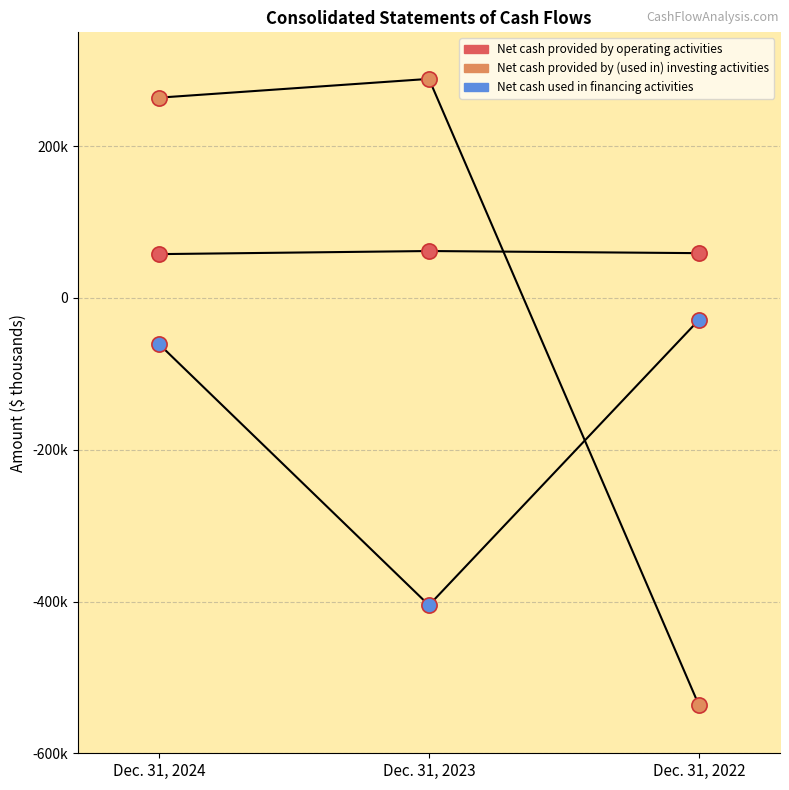

Does the chart have visible grid lines?

Yes